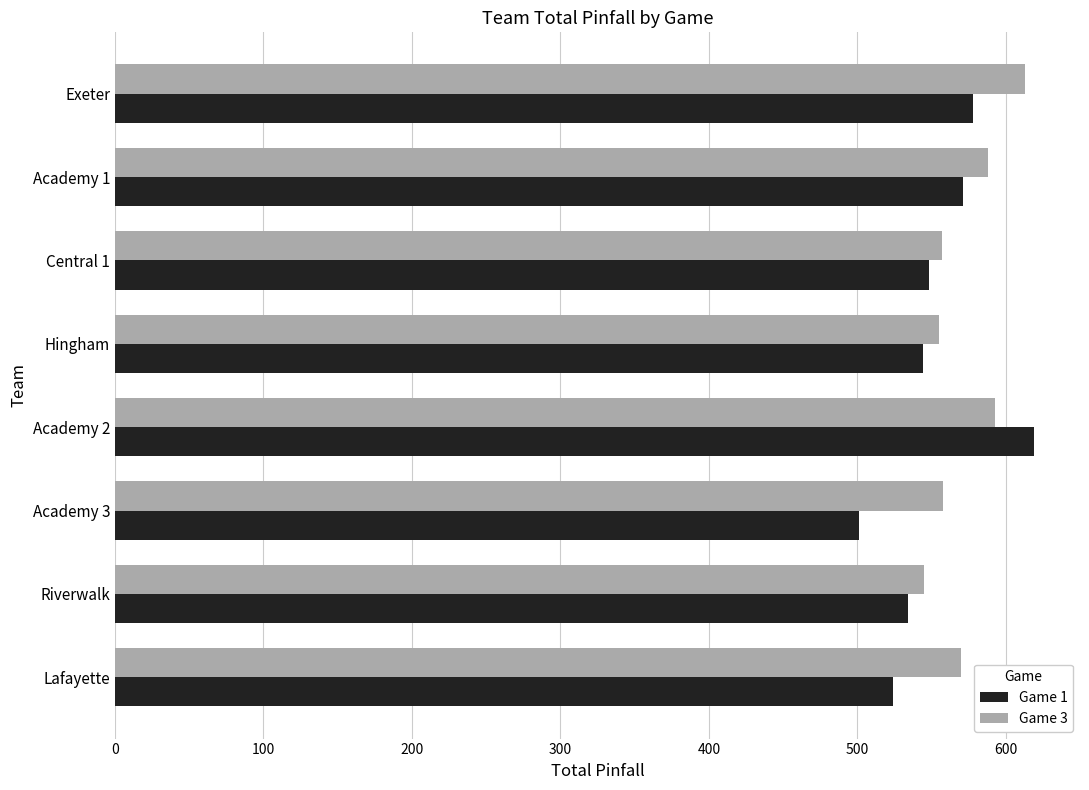

Rank the series at Academy 2 from highest to lowest value.

Game 1, Game 3